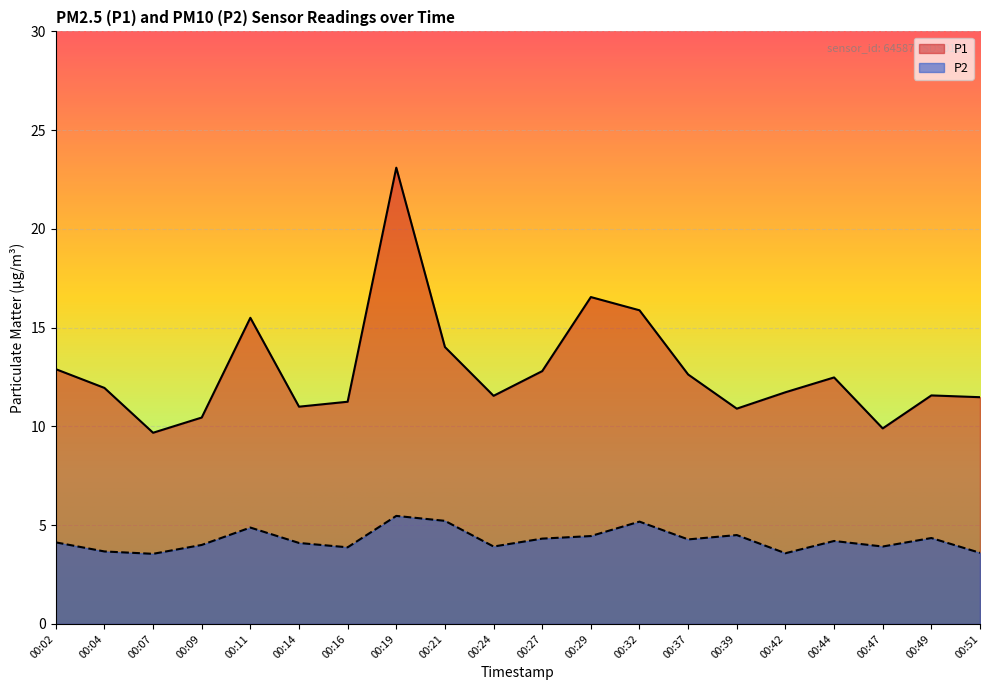

Rank the categories by P1 value from lowest to highest.

00:07, 00:47, 00:09, 00:39, 00:14, 00:16, 00:51, 00:24, 00:49, 00:42, 00:04, 00:44, 00:37, 00:27, 00:02, 00:21, 00:11, 00:32, 00:29, 00:19